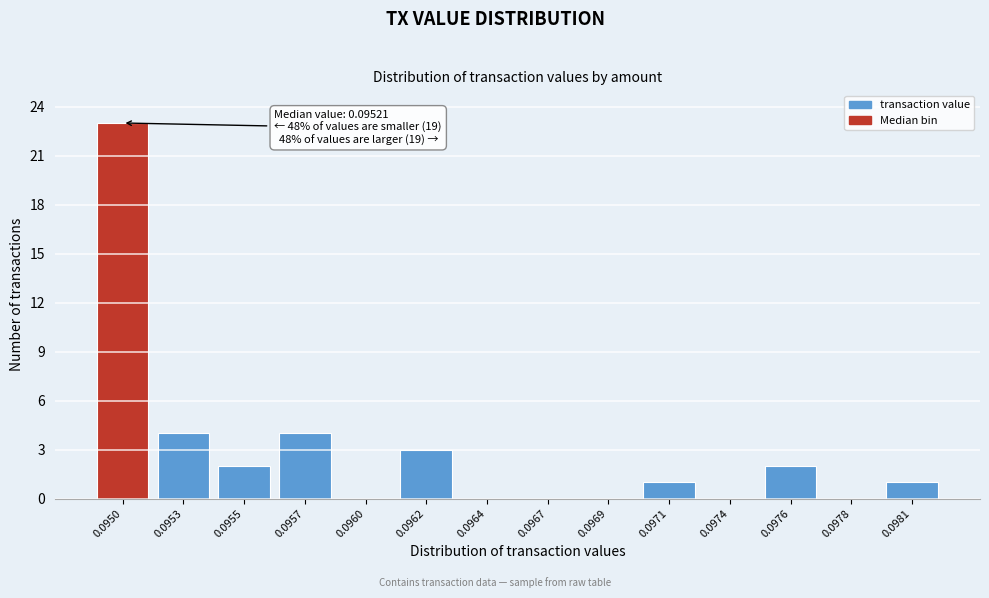

Reading left to right, transcribe all the data shown in this chart.

0.0950=23	0.0953=4	0.0955=2	0.0957=4	0.0960=0	0.0962=3	0.0964=0	0.0967=0	0.0969=0	0.0971=1	0.0974=0	0.0976=2	0.0978=0	0.0981=1